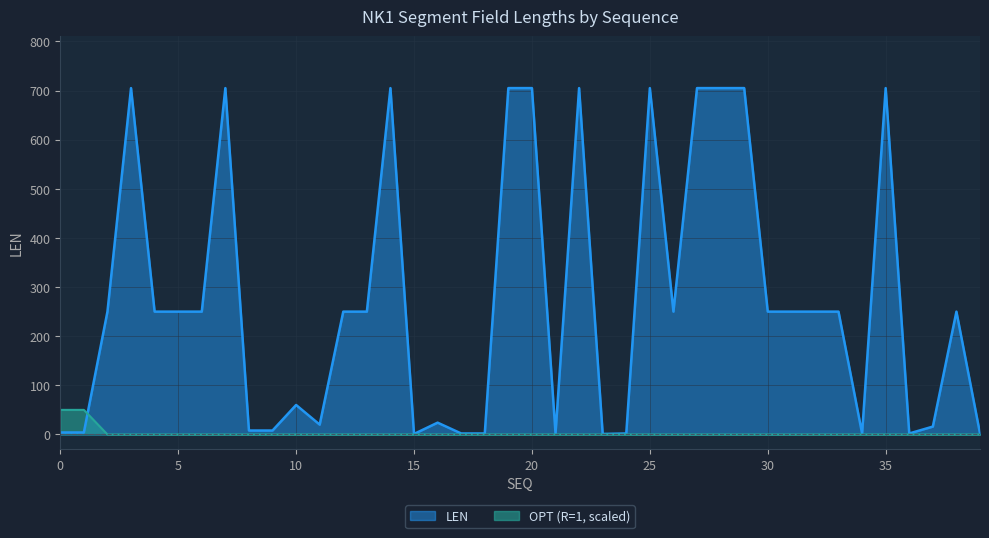

Is the value of OPT_R at 31 greater than the value of LEN at 1?

No